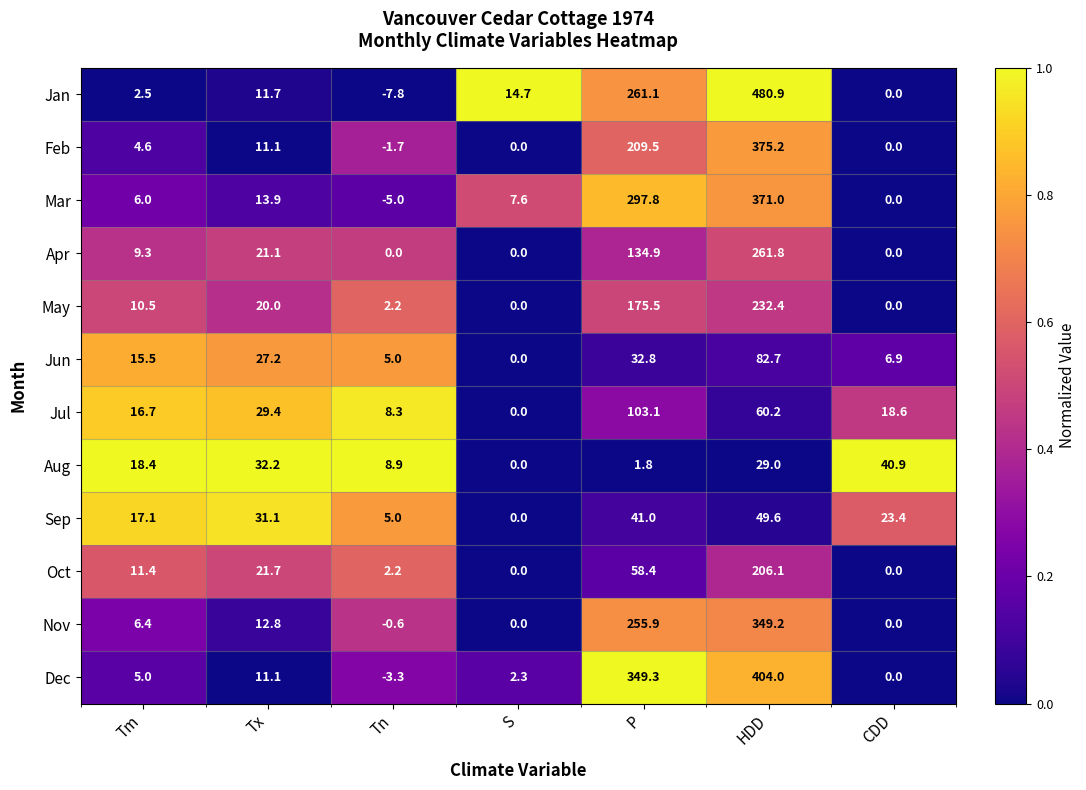

What is the difference between the Jul values at Tx and CDD?

10.8